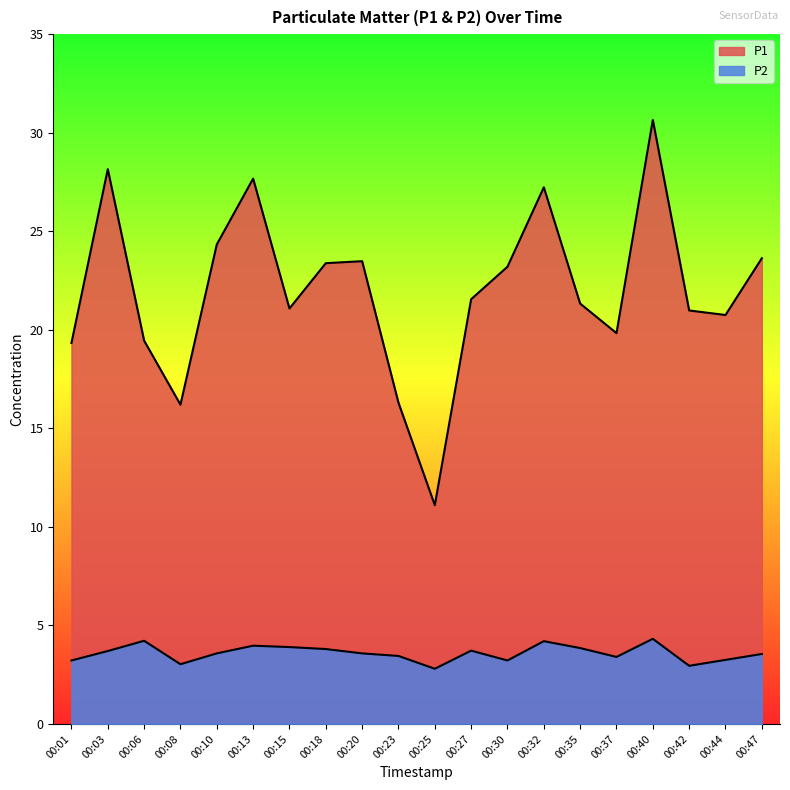

At which label is P2 closest to 3?

00:08